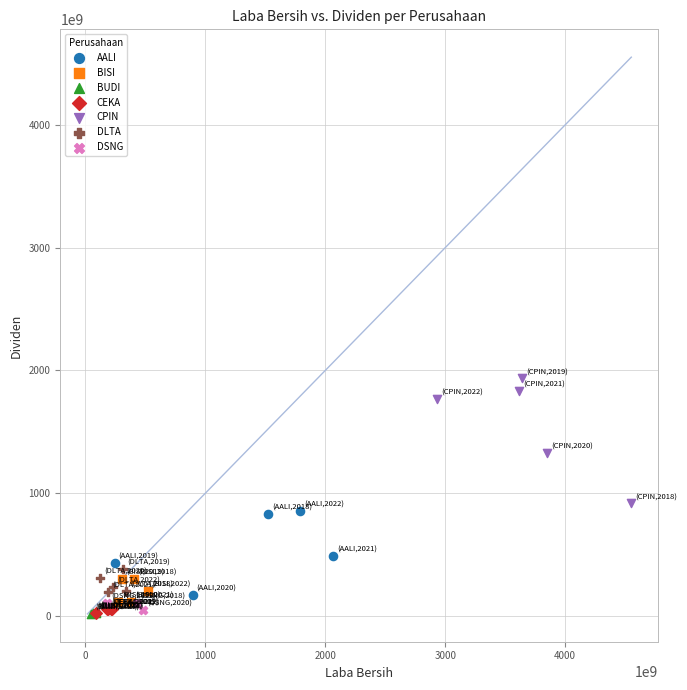

Which series contains the highest Y value?

CPIN